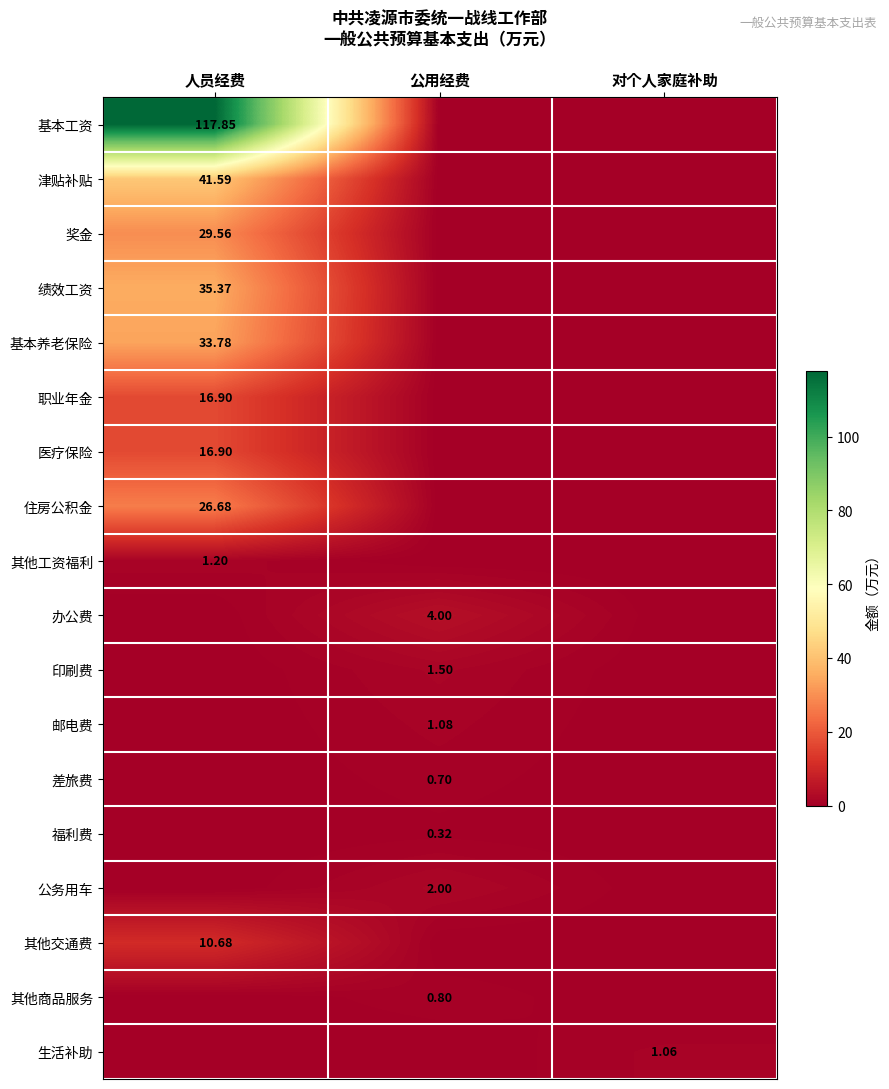

At which category is the sum across all series the highest?

人员经费